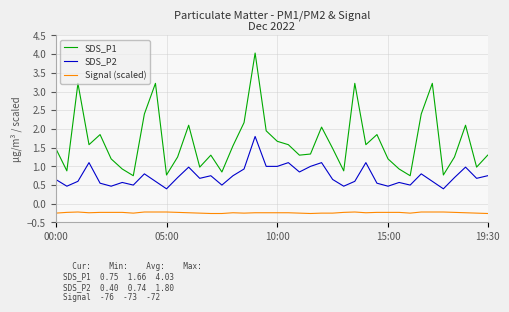

What is the difference between the maximum and minimum values in the SDS_P2 series?

1.4